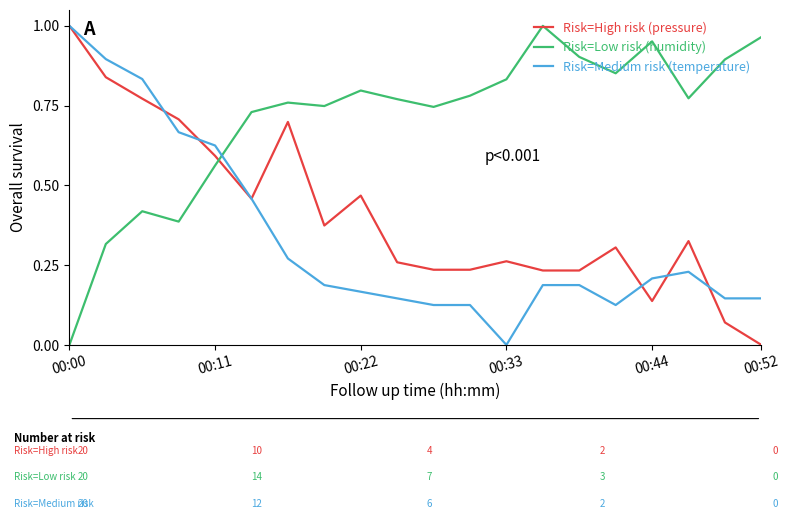

True or false: Risk=Medium risk (temperature) and Risk=Low risk (humidity) cross at least once.

True